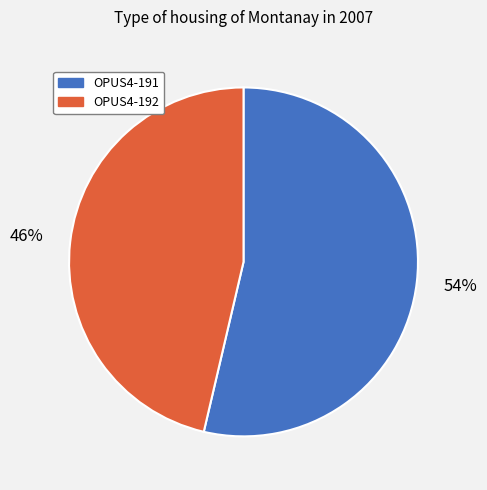

What is the smallest slice in the pie chart?

OPUS4-192